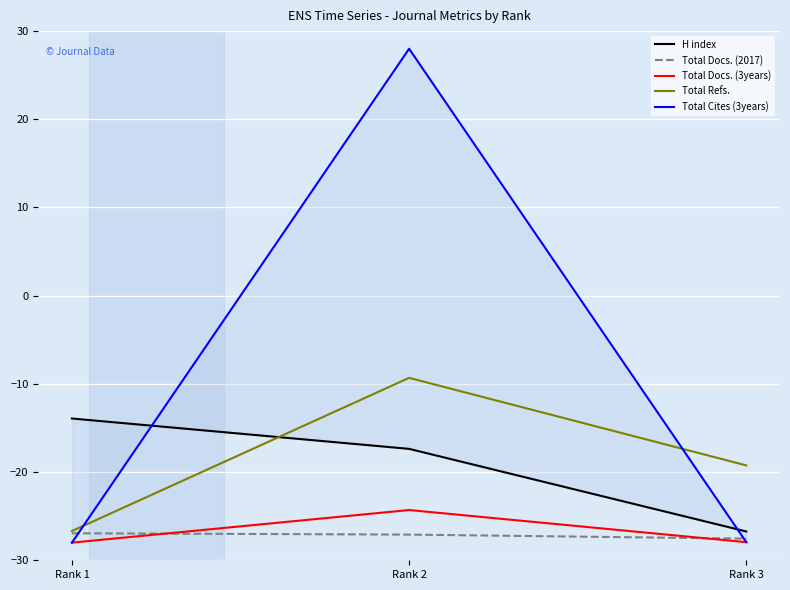

At which label is H index closest to -20?

Rank 2